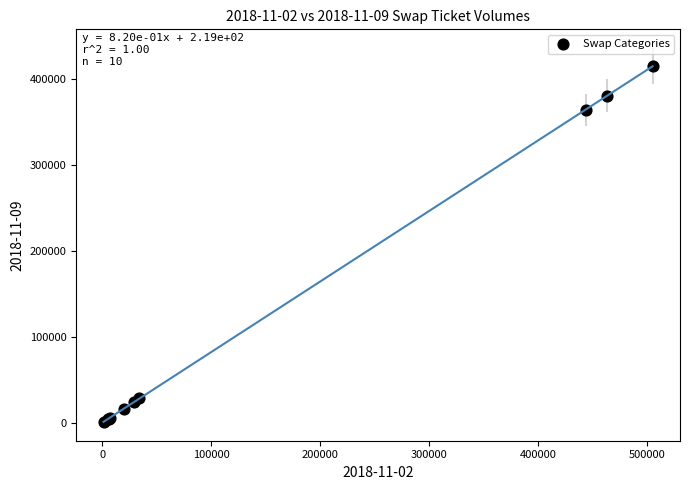

What Y value in the scatter plot is closest to 207978?

363871